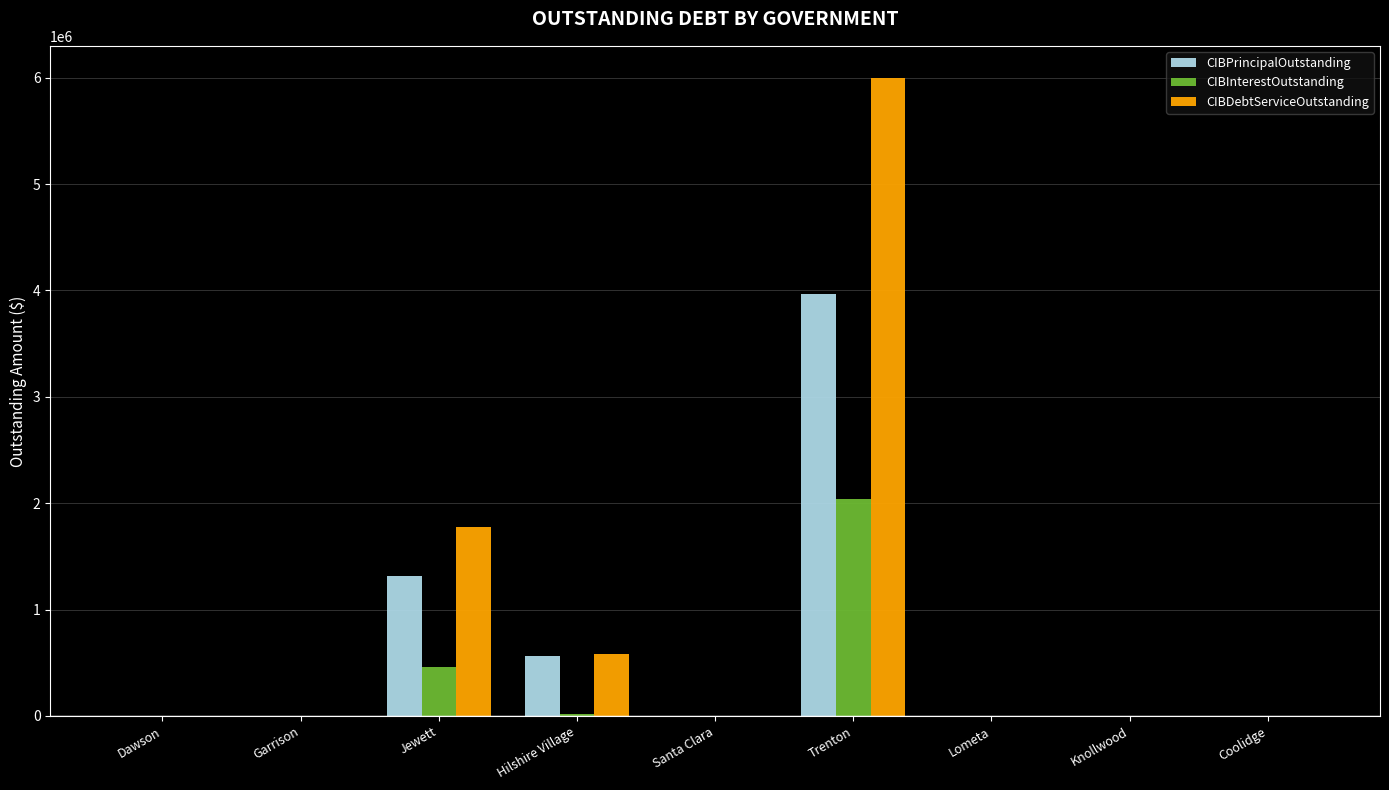

Which series has the largest total across all categories?

CIBDebtServiceOutstanding